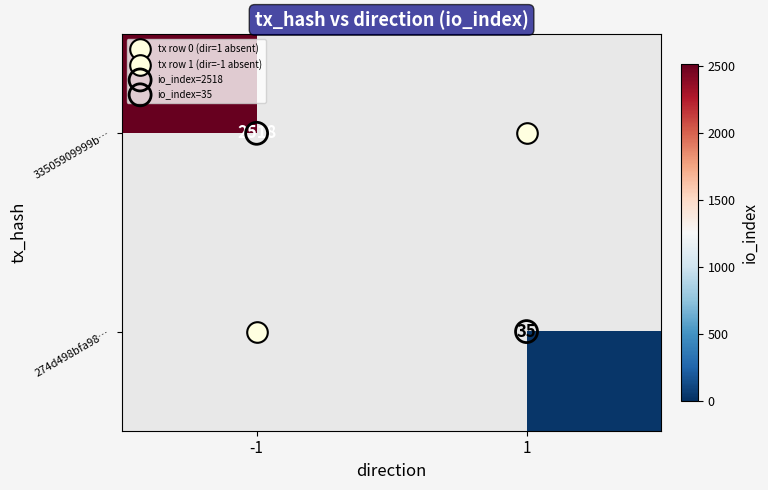

What is the difference between the maximum and minimum values in the 274d498bfa98… series?

35